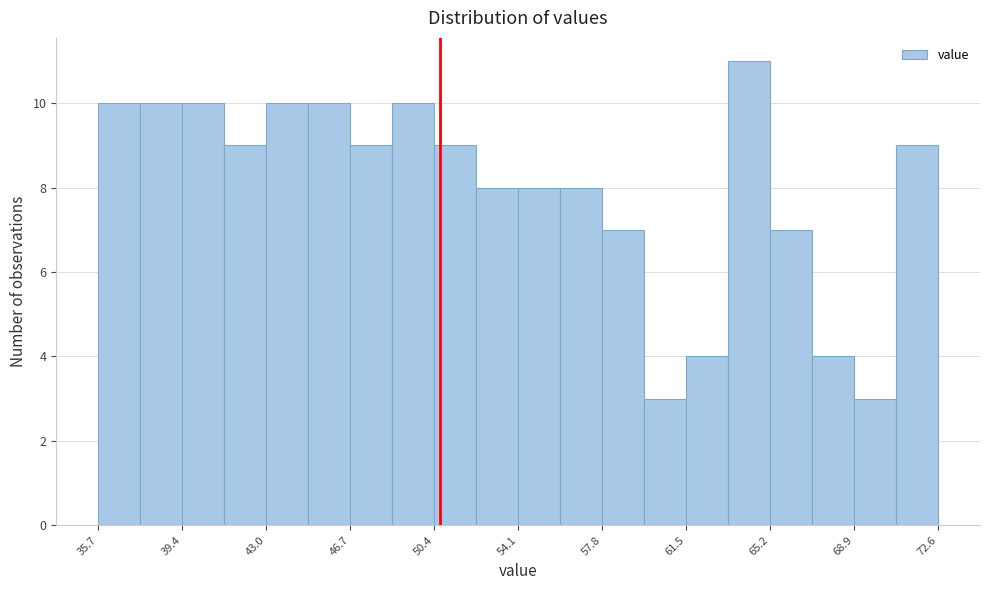

Read against the x-axis, roughly where is the centre of the tallest bar?

64.5